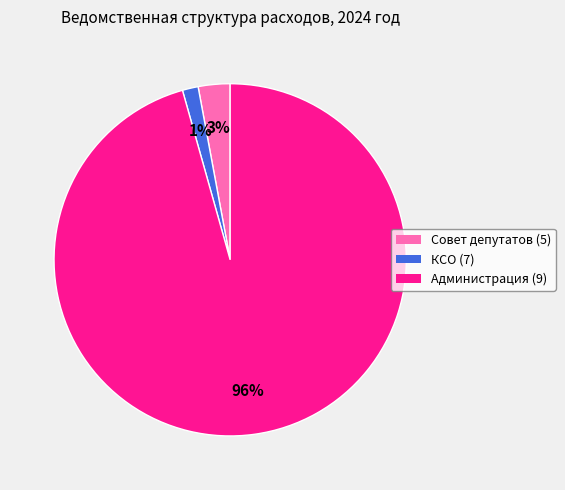

Between КСО (7) and Администрация (9), which is larger?

Администрация (9)